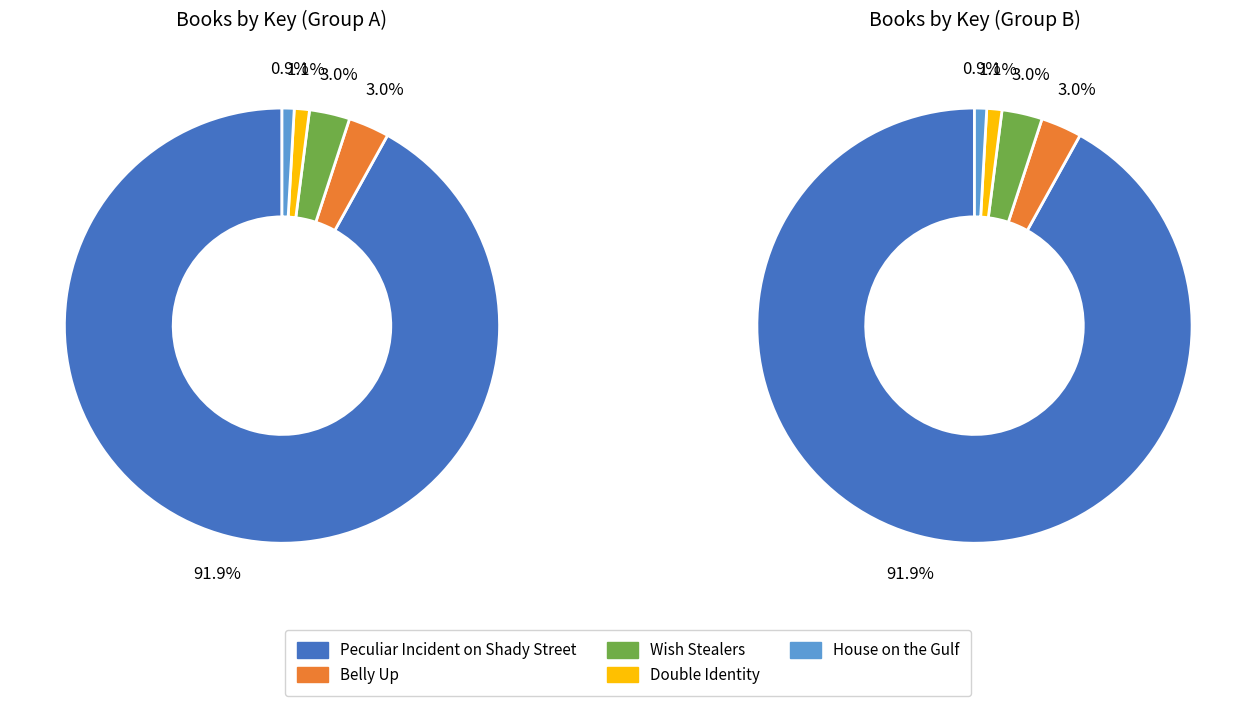

To the nearest percent, what is the difference between the largest and smallest slice percentages?

91%